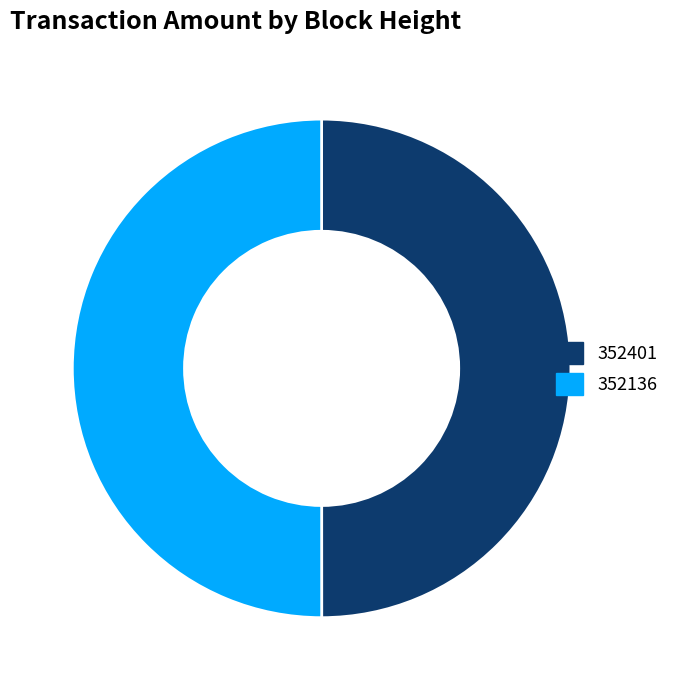

Is it true that 352136 is 56% of the pie?

False